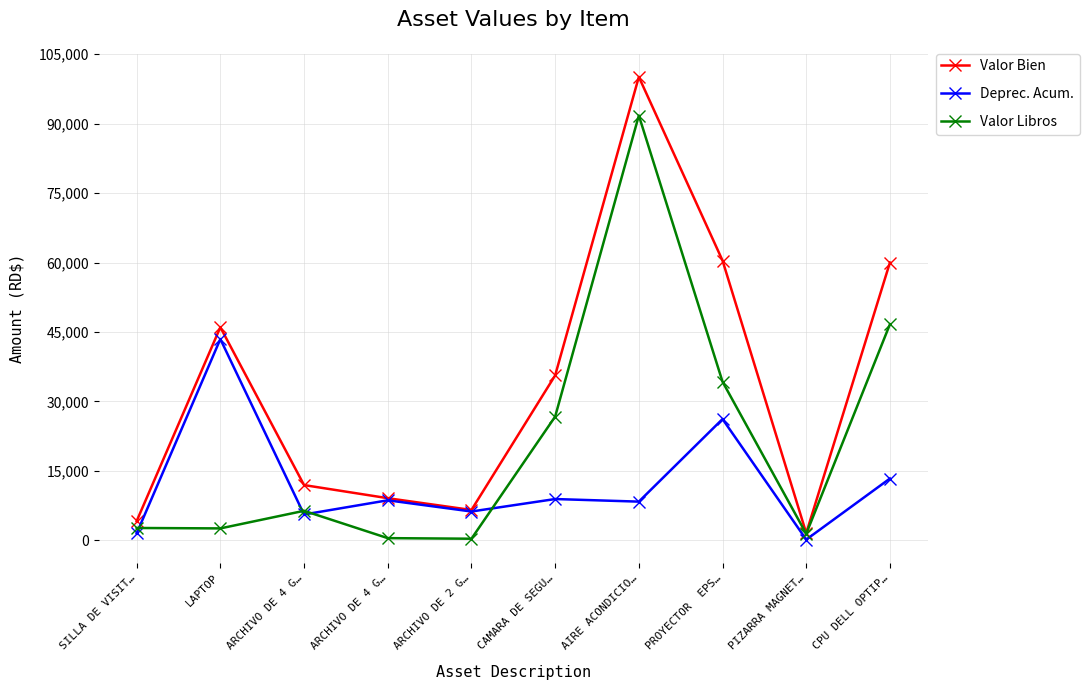

What is the value of the Deprec. Acum. point at the 3rd from the left?

5561.3